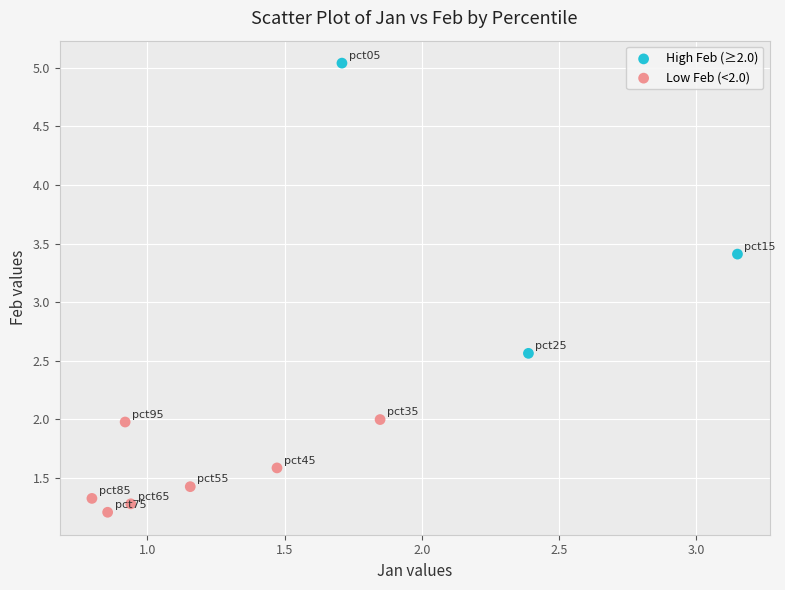

Which series has the largest Y range (max minus min)?

High Feb (≥2.0)